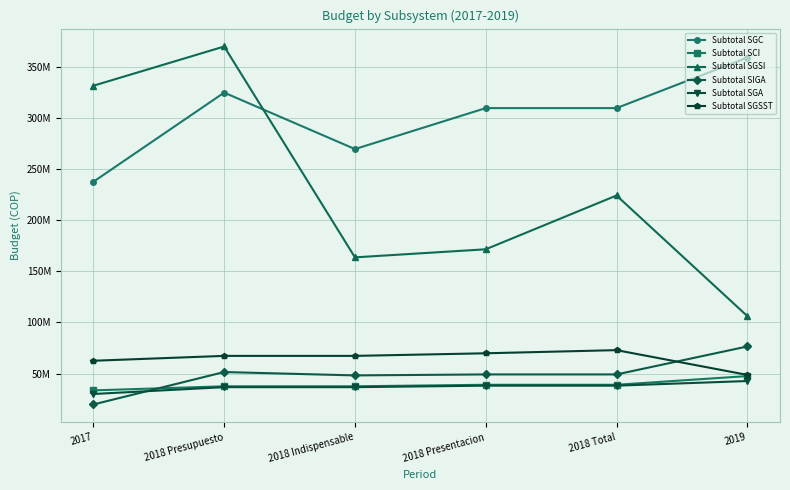

The value of Subtotal SGSI at 2018 Indispensable is 39.6. True or false?

False